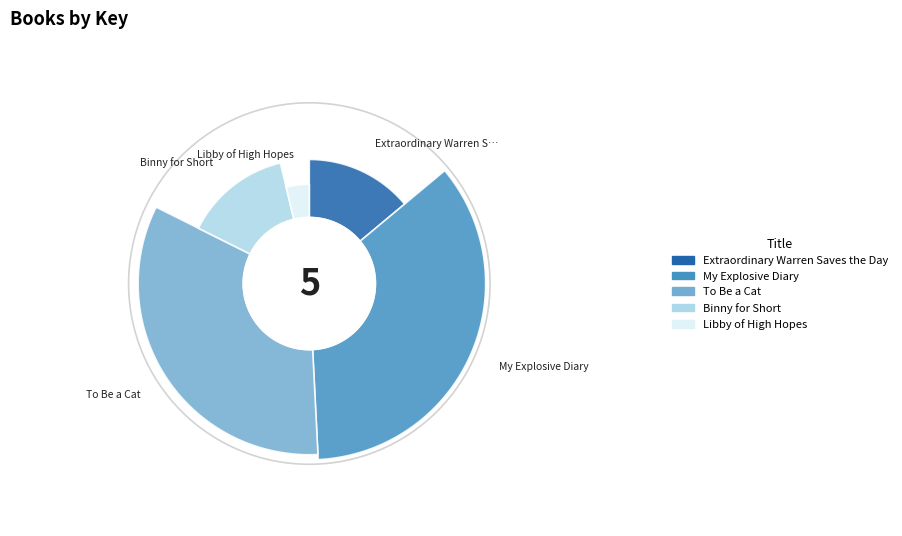

Rank the categories by value from highest to lowest.

My Explosive Diary, To Be a Cat, Extraordinary Warren Saves the Day, Binny for Short, Libby of High Hopes